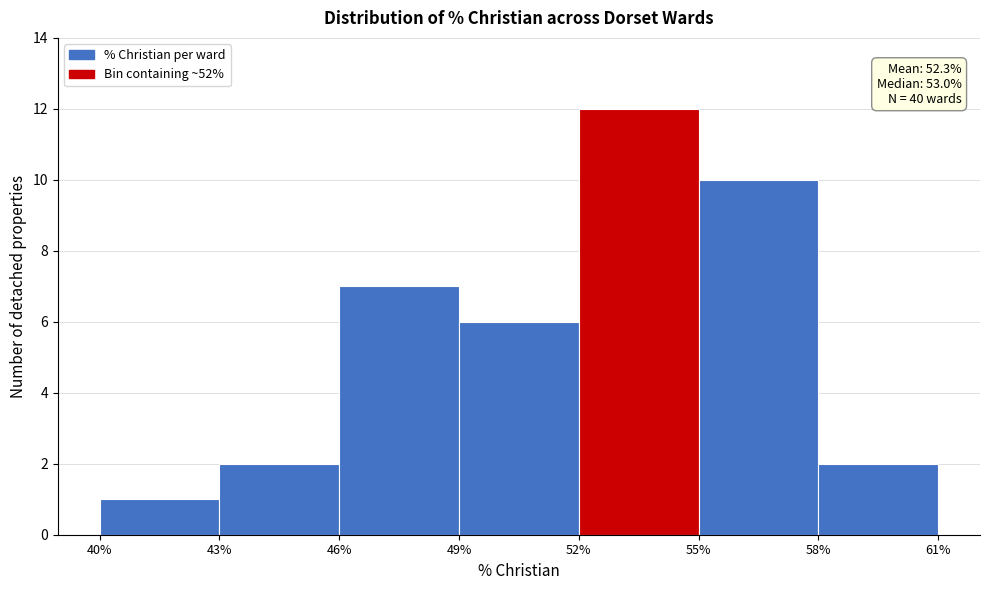

Over which range of the x-axis is the bar tallest?

52% to 55%